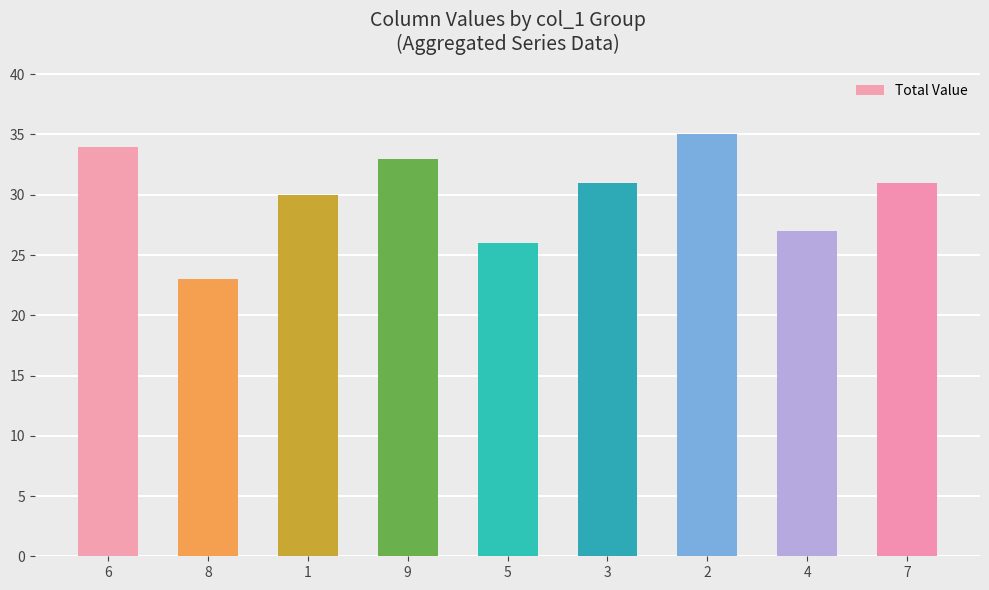

At which label does the data first exceed 31?

6